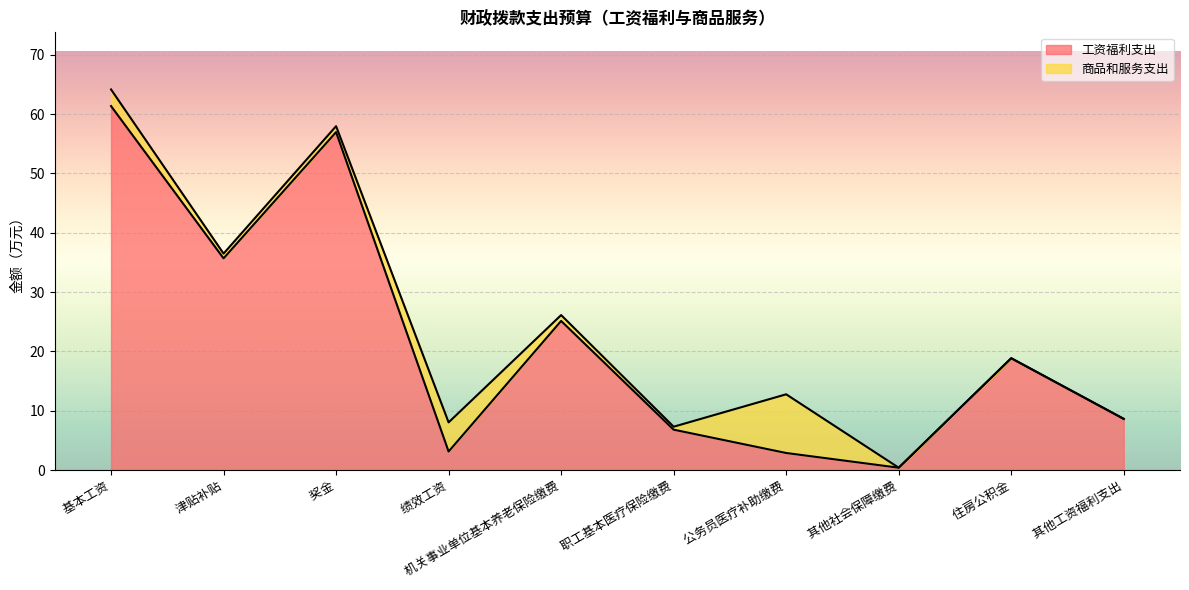

Which category has the highest value across all series?

 基本工资